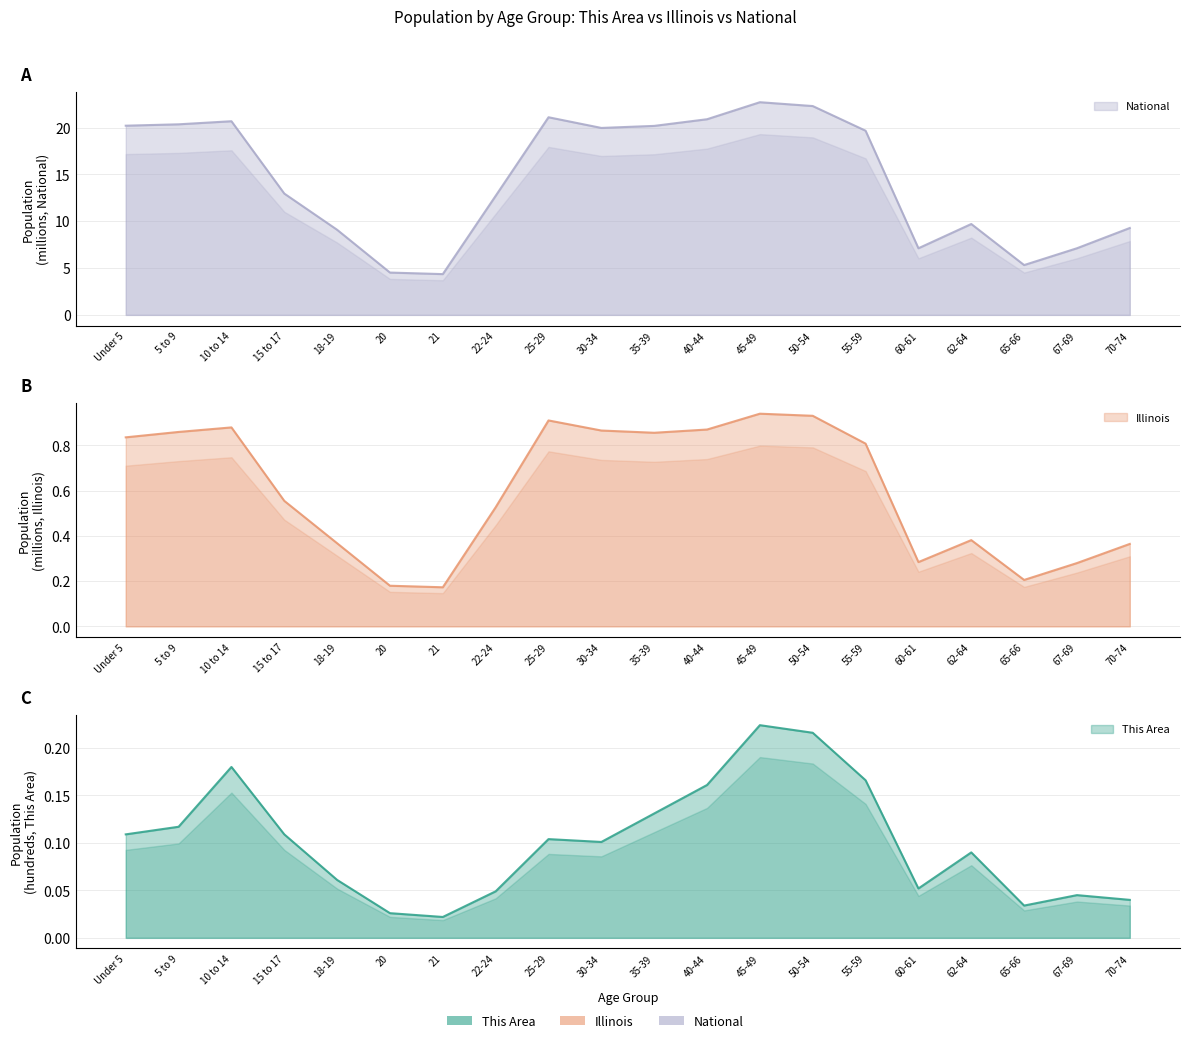

Rank the categories by This Area value from lowest to highest.

21, 20, 65-66, 70-74, 67-69, 22-24, 60-61, 18-19, 62-64, 30-34, 25-29, Under 5, 15 to 17, 5 to 9, 35-39, 40-44, 55-59, 10 to 14, 50-54, 45-49